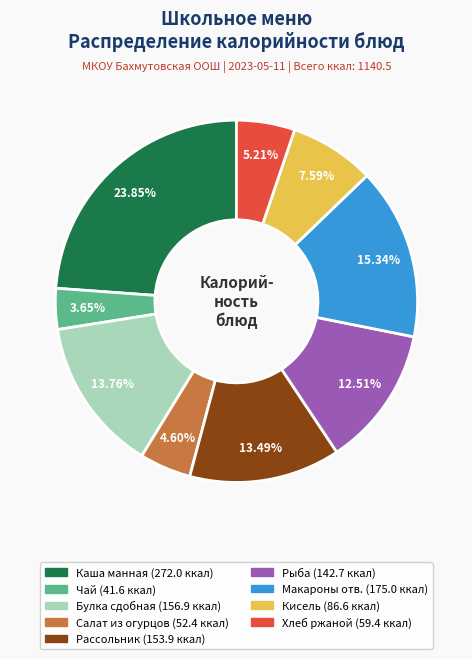

To the nearest percent, what percentage of the pie is Чай?

4%